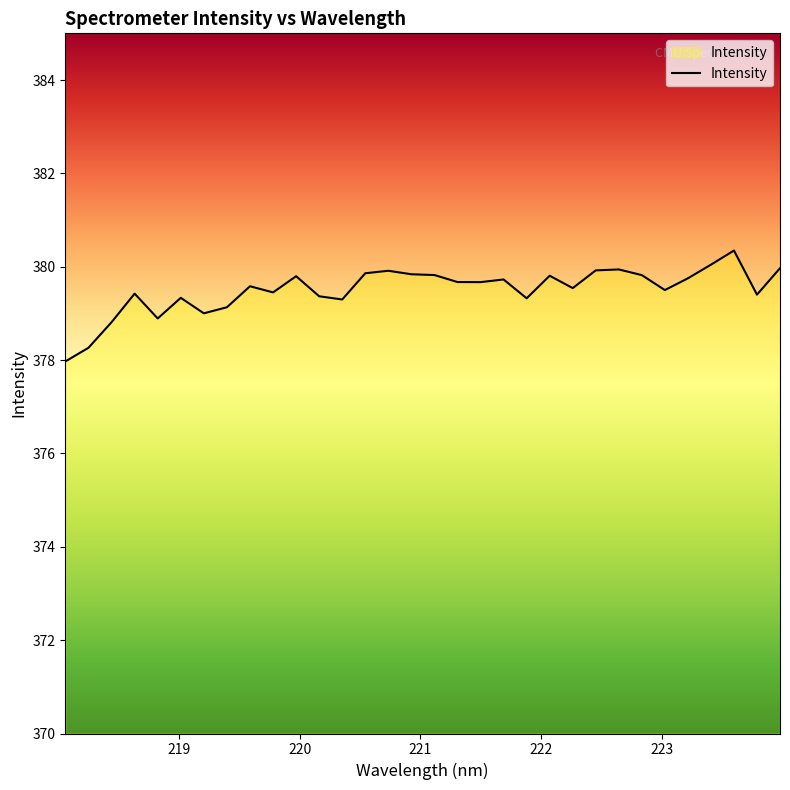

What is the smallest value displayed?

378.0